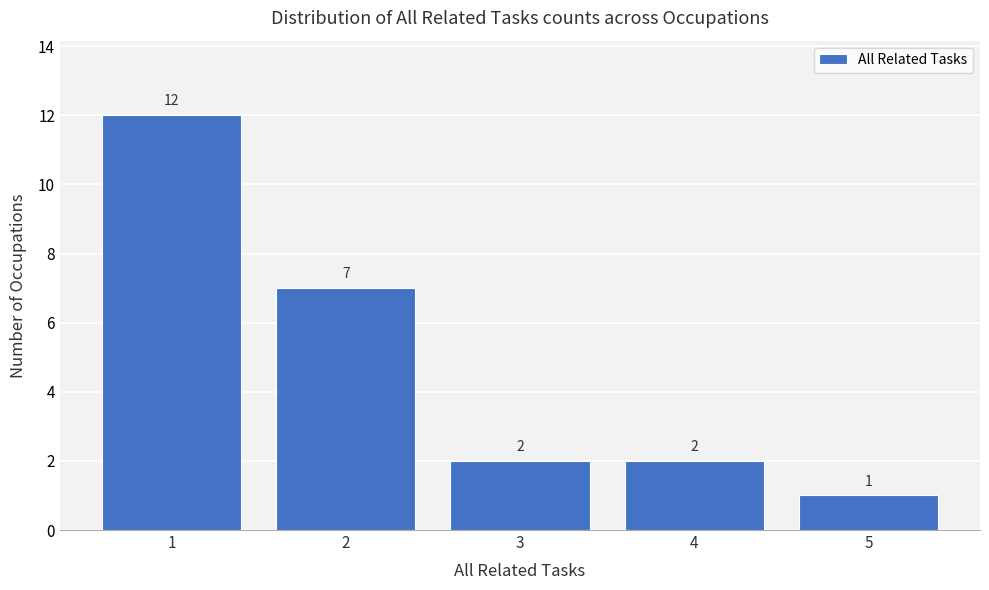

Reading left to right, extract all data points from this chart.

12	7	2	2	1